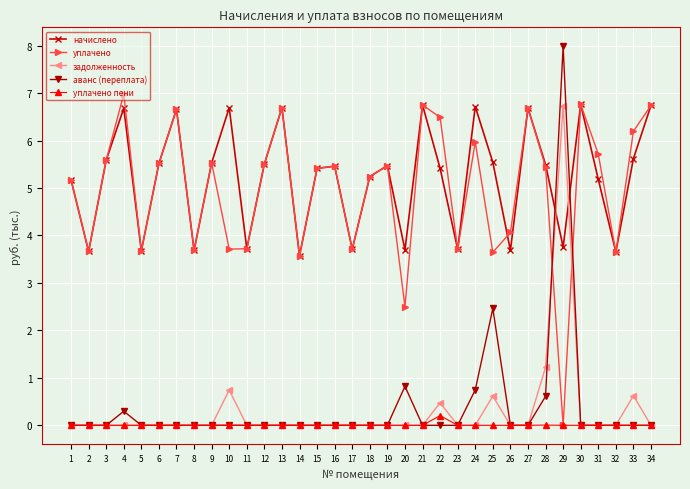

What is the highest value of the аванс (переплата) series?

8.0